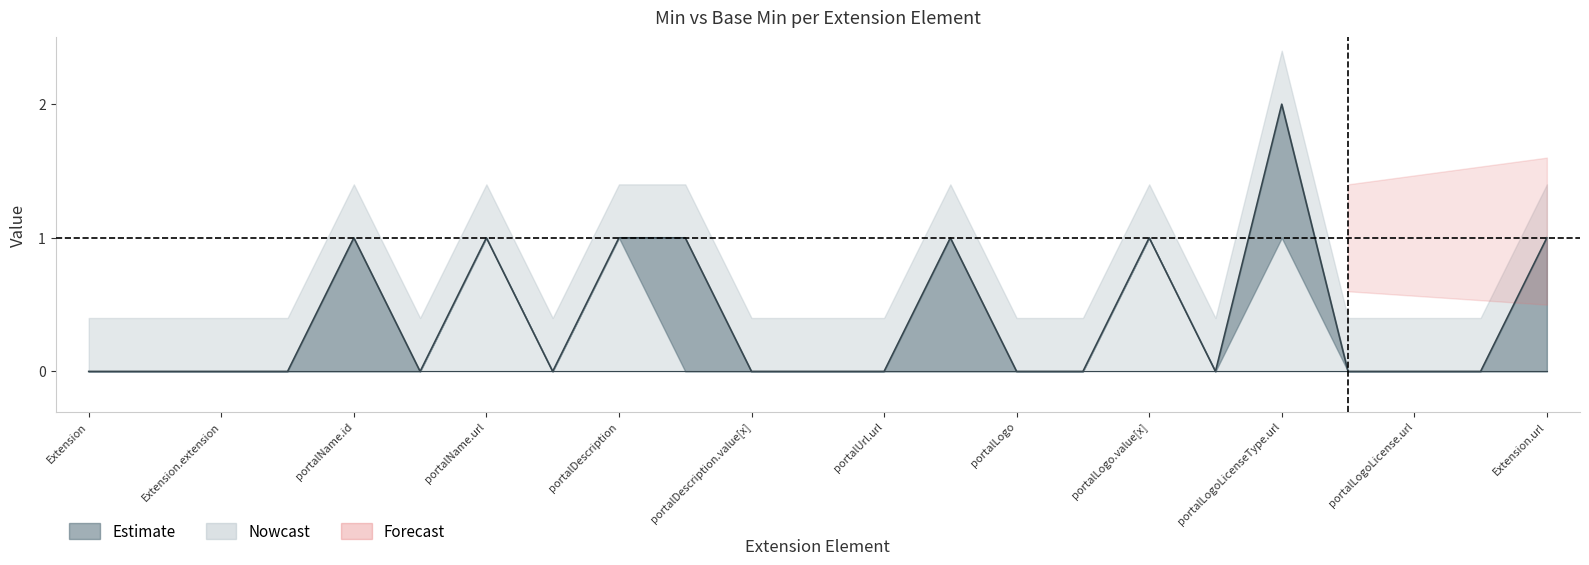

How many Base Min values are between 0 and 1?

23